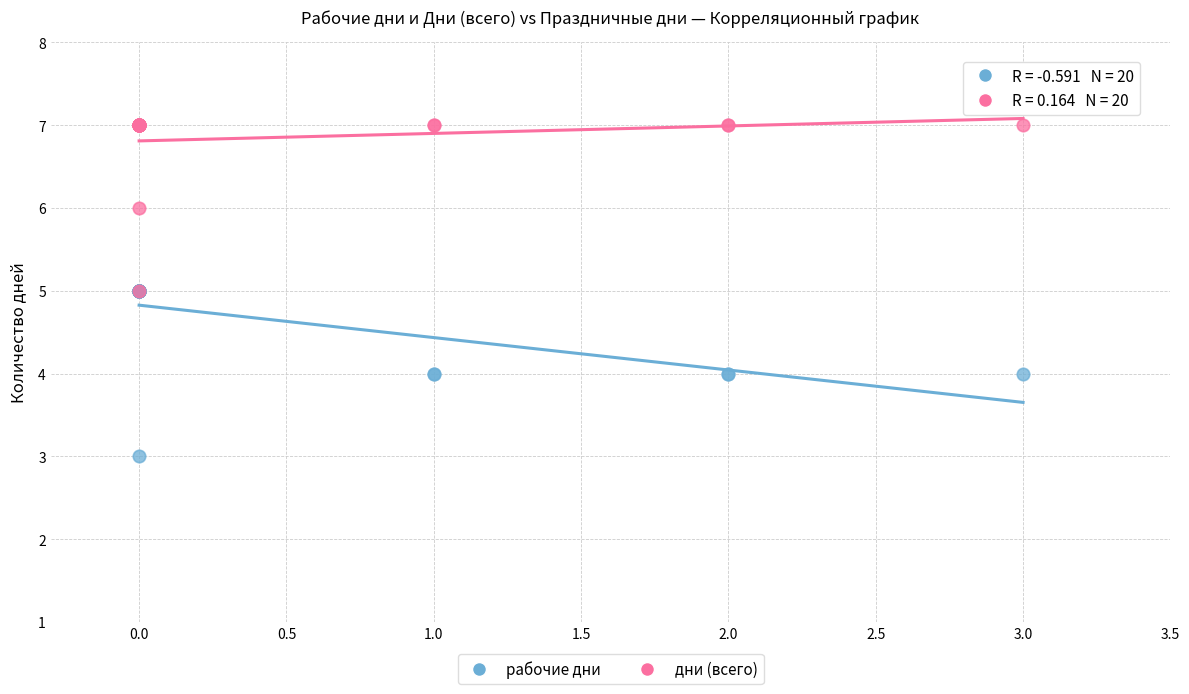

What are all the series names shown in the legend?

рабочие дни, дни (всего)